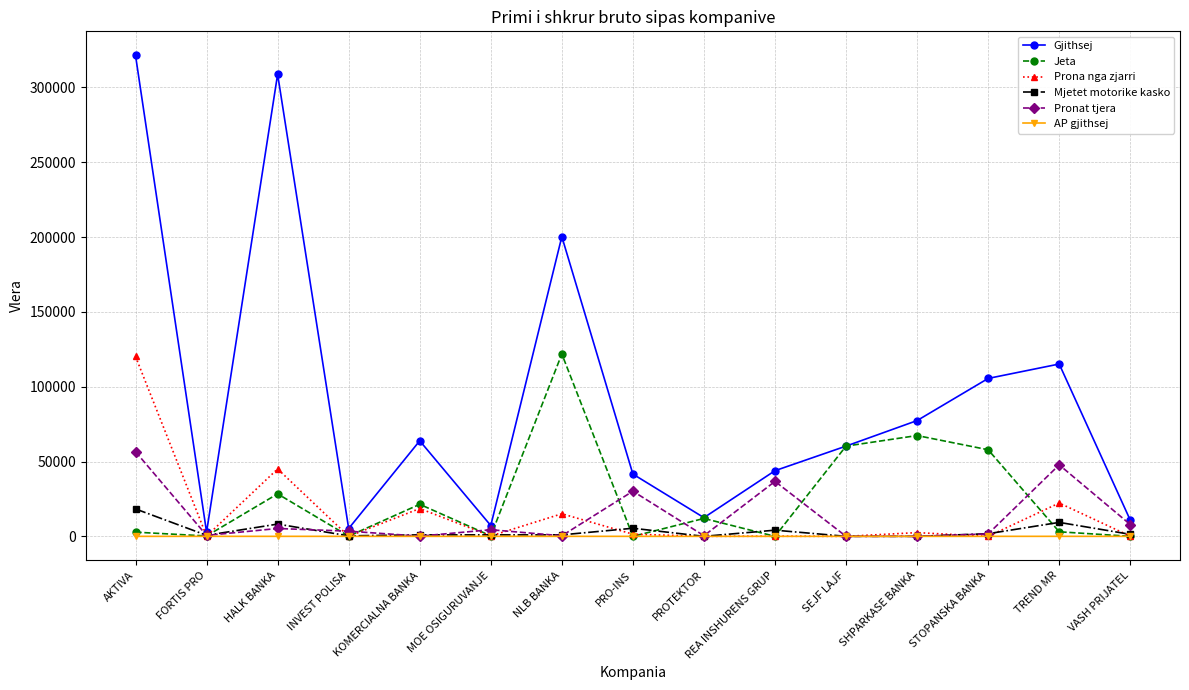

Between KOMERCIALNA BANKA and PROTEKTOR, which series saw the biggest shift?

Gjithsej